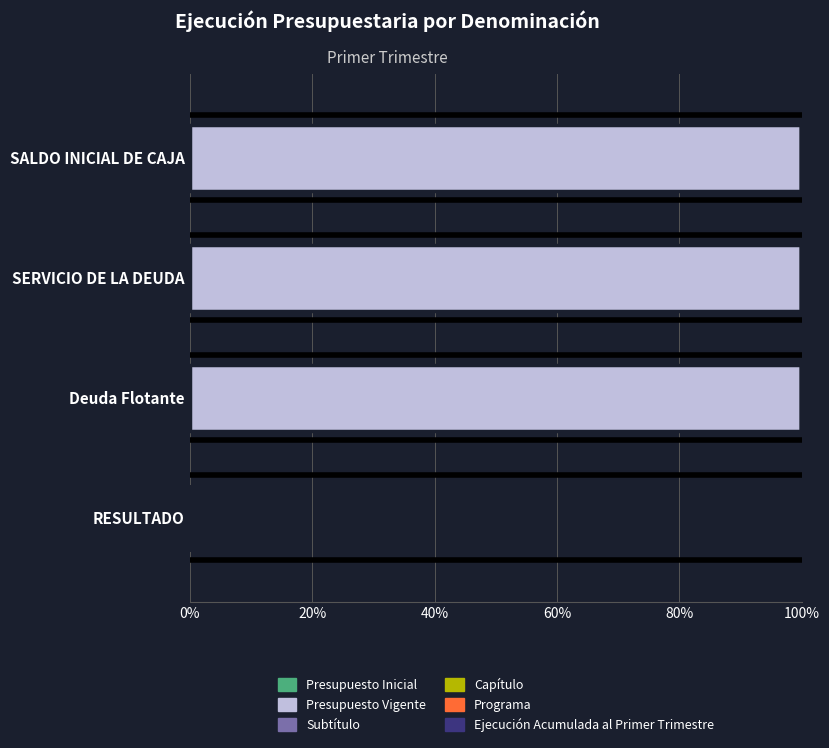

How many categories are shown in the chart?

4